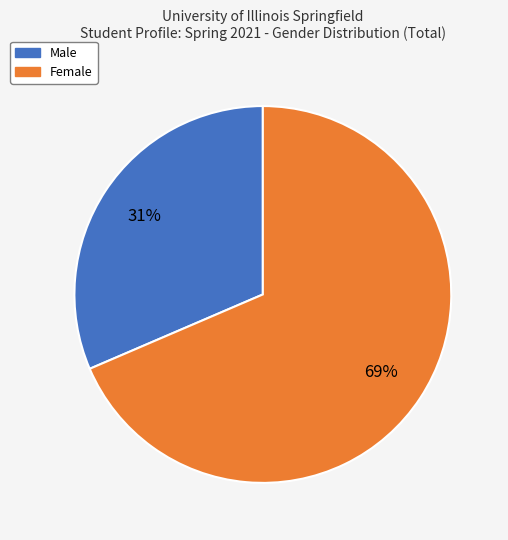

To the nearest percent, what is the average slice percentage?

50%